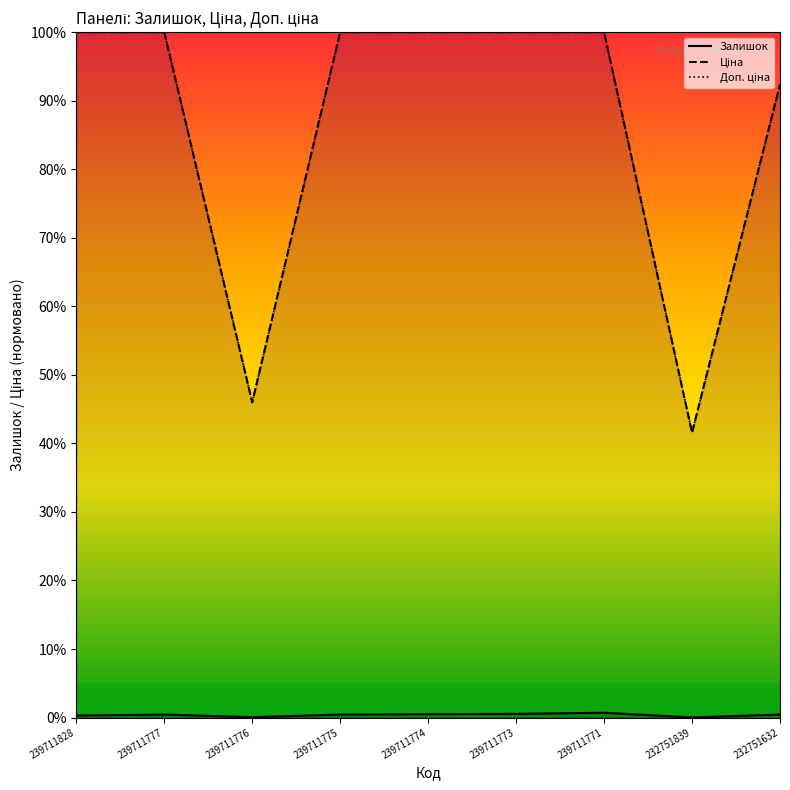

What is the sum of the Ціна values at 239711828 and 239711775?

200.0